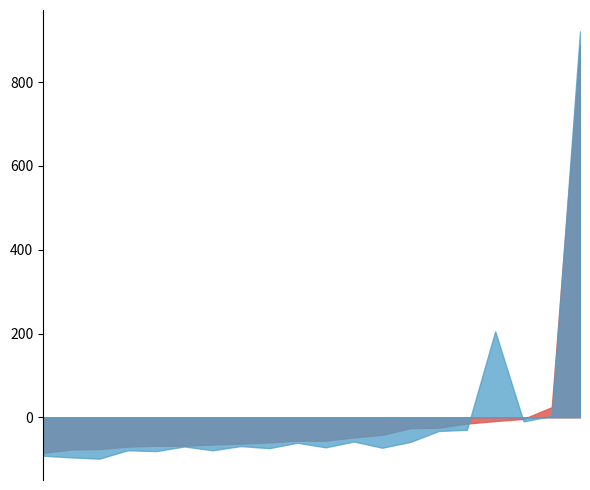

What is the maximum value shown in the chart?

921.3